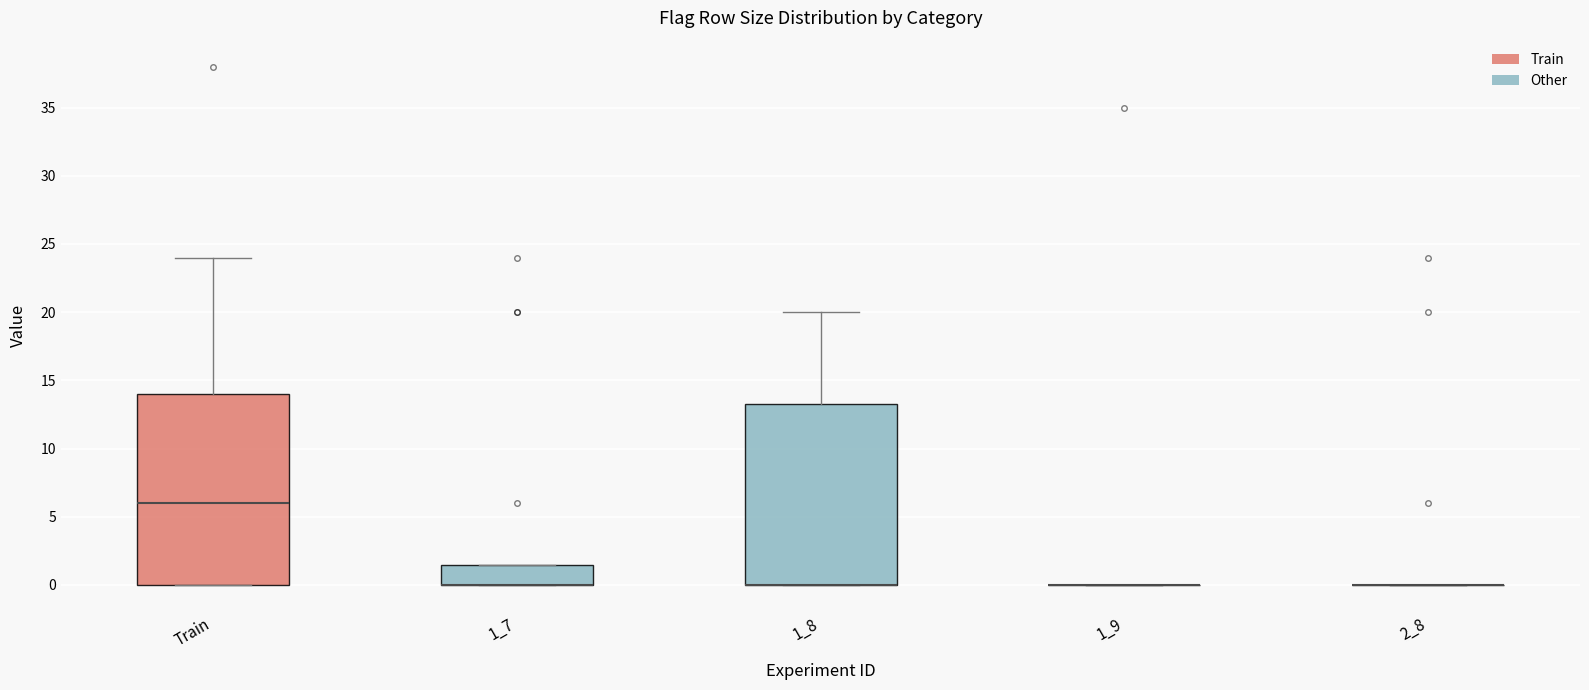

Reading left to right, read every box against the y-axis: the position of its median line, the range the box covers, and the ends of its whiskers. The values are not printed on the chart, so give them approximately, as read against the axis.

Train: median 6.0, box 0.0 to 14.0, whiskers 0.0 to 24.0
1_7: median 0.0 (drawn on the box's lower edge), box 0.0 to 1.5, whiskers 0.0 to 1.5
1_8: median 0.0 (drawn on the box's lower edge), box 0.0 to 13.5, whiskers 0.0 to 20.0
1_9: box collapsed to a line at 0.0, whiskers 0.0 to 0.0
2_8: box collapsed to a line at 0.0, whiskers 0.0 to 0.0